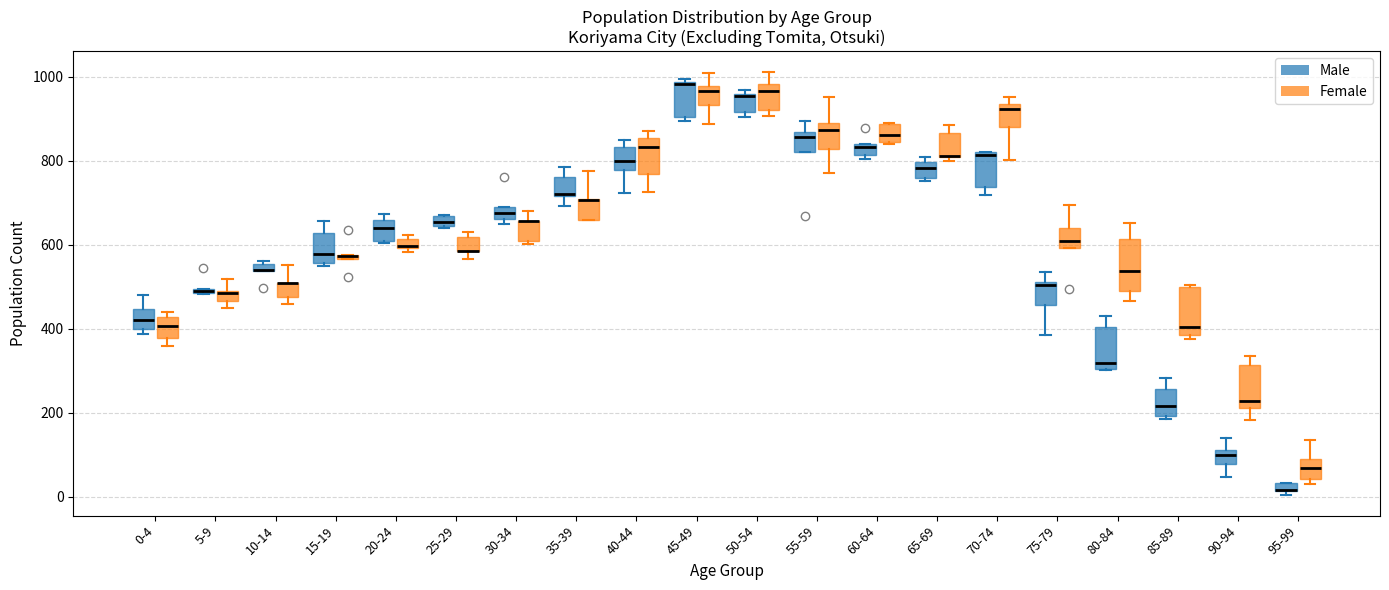

Where does the median line of the box for 70-74 (Female) sit on the y-axis? The values are not printed on the chart, so give them approximately, as read against the axis.

920